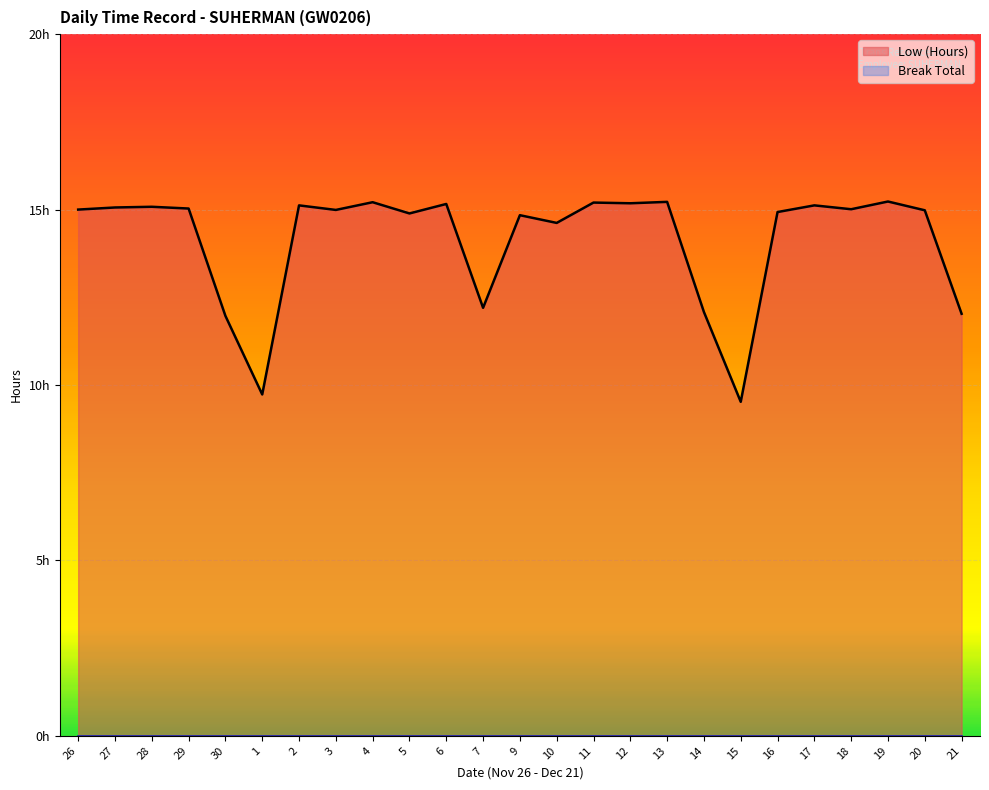

Is it true that the value at 21 is 20.1?

False